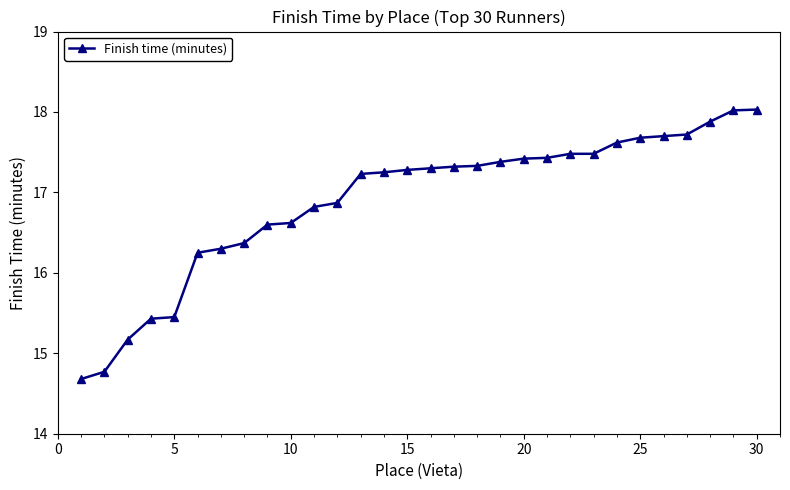

What is the difference between the maximum and second lowest values?

3.3